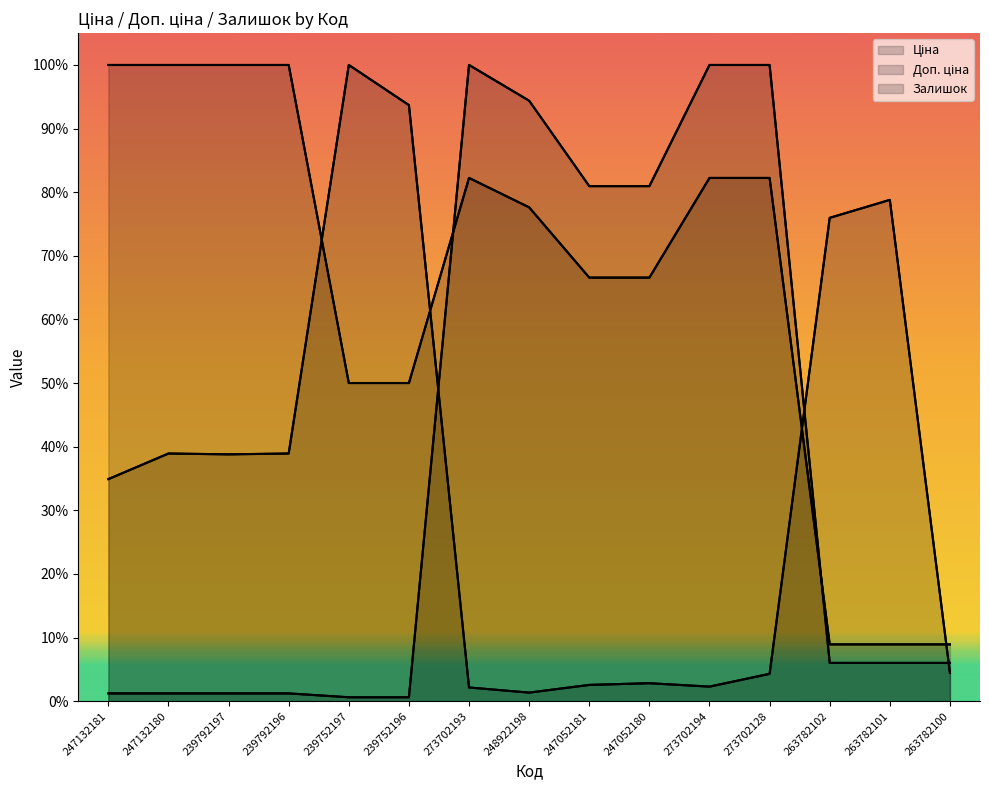

What is the difference between the Доп. ціна values at 239752196 and 248922198?

0.3